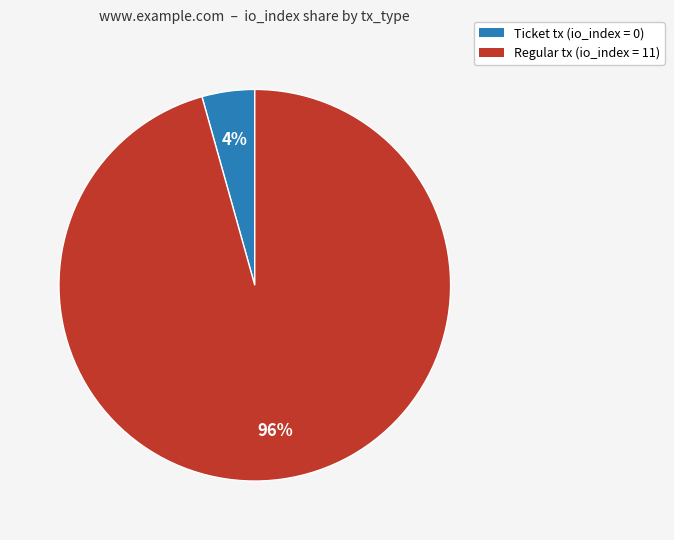

What is the majority slice?

Regular tx (io_index = 11)